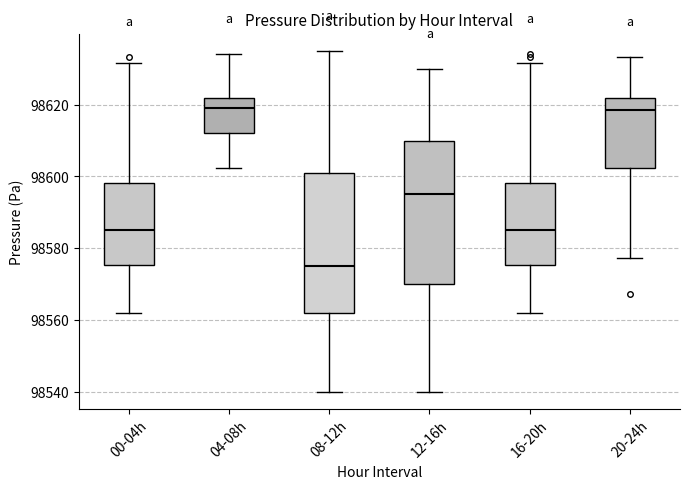

Reading left to right, read every box against the y-axis: the position of its median line, the range the box covers, and the ends of its whiskers. The values are not printed on the chart, so give them approximately, as read against the axis.

00-04h: median 98584, box 98576 to 98598, whiskers 98562 to 98632
04-08h: median 98620, box 98612 to 98622, whiskers 98602 to 98634
08-12h: median 98576, box 98562 to 98602, whiskers 98540 to 98636
12-16h: median 98596, box 98570 to 98610, whiskers 98540 to 98630
16-20h: median 98584, box 98576 to 98598, whiskers 98562 to 98632
20-24h: median 98618, box 98602 to 98622, whiskers 98578 to 98634